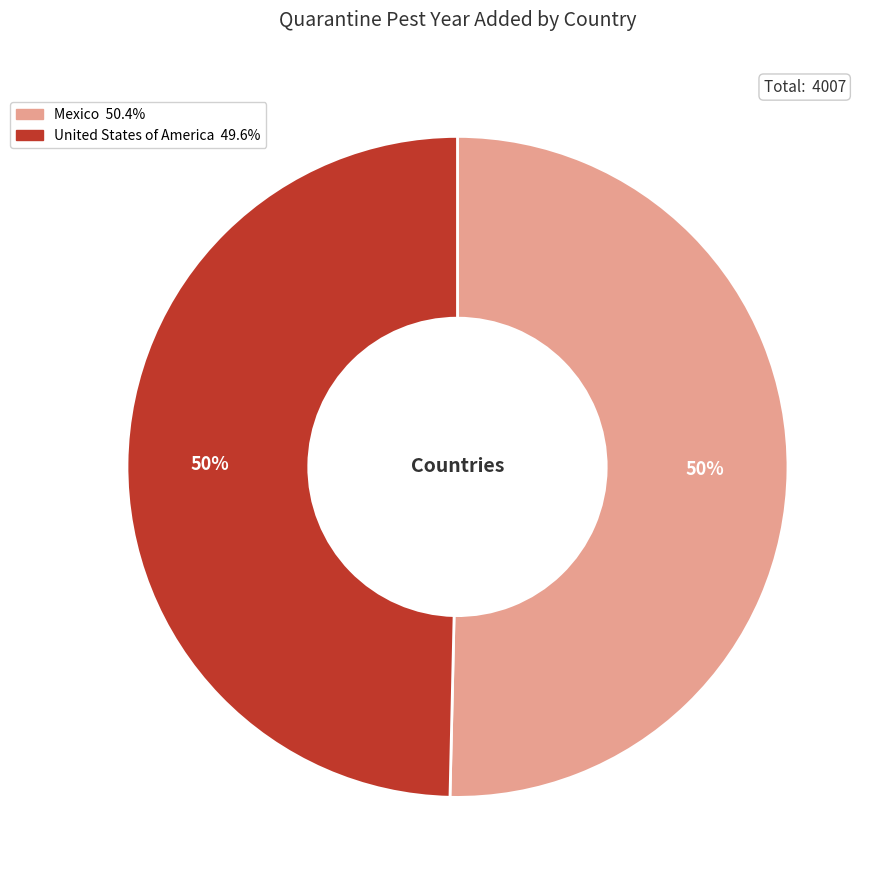

Approximately how many times larger is the value at United States of America compared to Mexico?

1.0